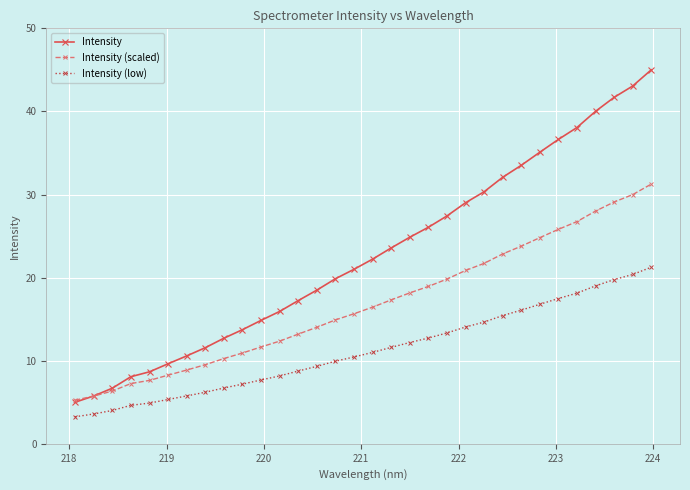

What is the difference between the maximum and minimum values in the Intensity (low) series?

18.0